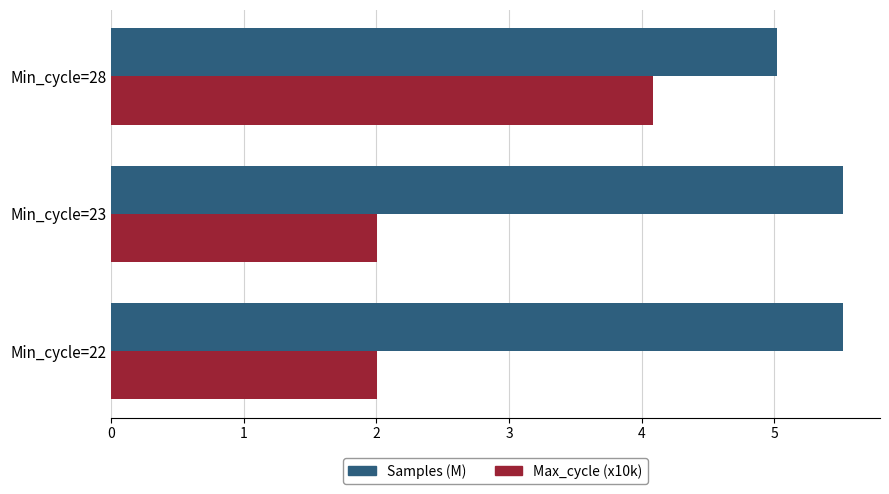

Which series changed the most between Min_cycle=23 and Min_cycle=28?

Max_cycle (x10k)